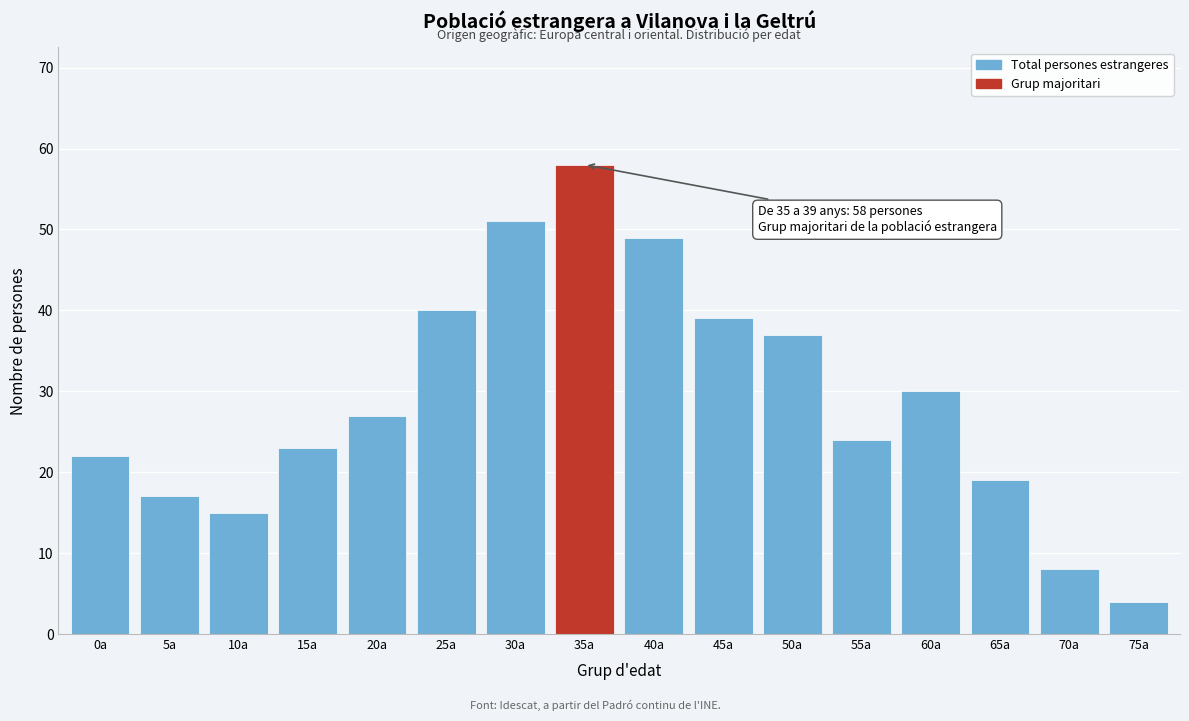

Reading right to left, transcribe all the data shown in this chart.

4	8	19	30	24	37	39	49	58	51	40	27	23	15	17	22